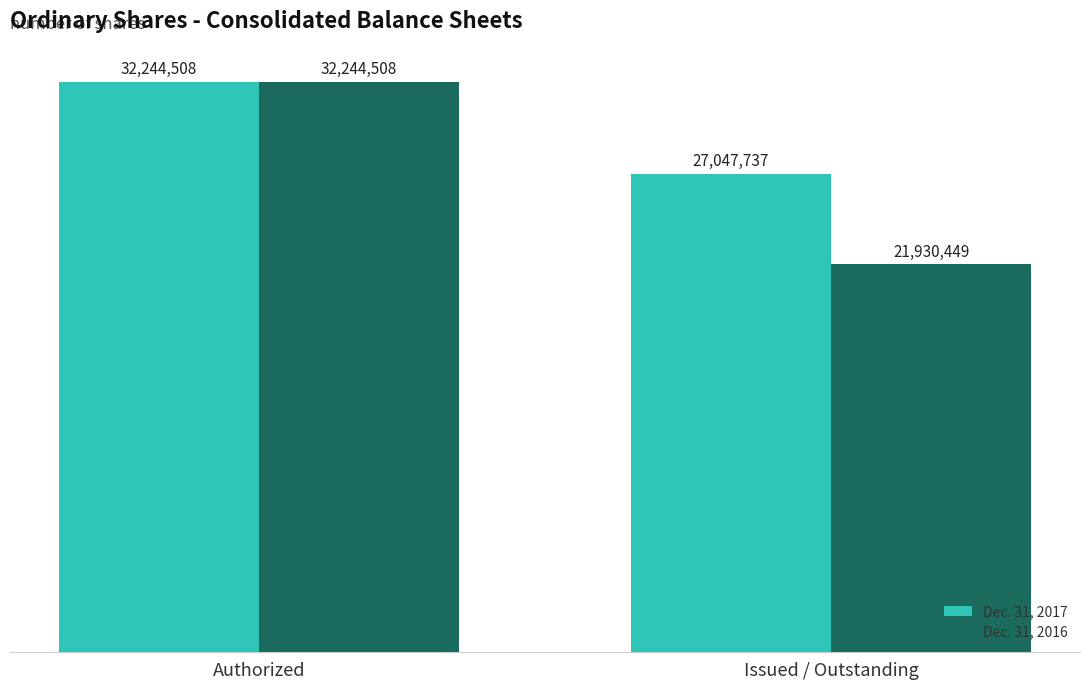

Reading left to right, what are all the values shown in this chart?

Dec. 31, 2017: 32244508	27047737
Dec. 31, 2016: 32244508	21930449